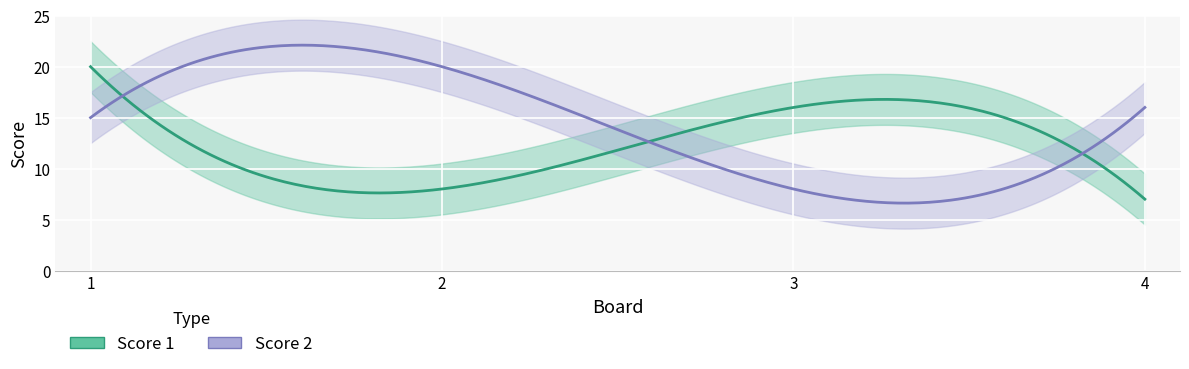

What is the average value of the Score 2 series?

15